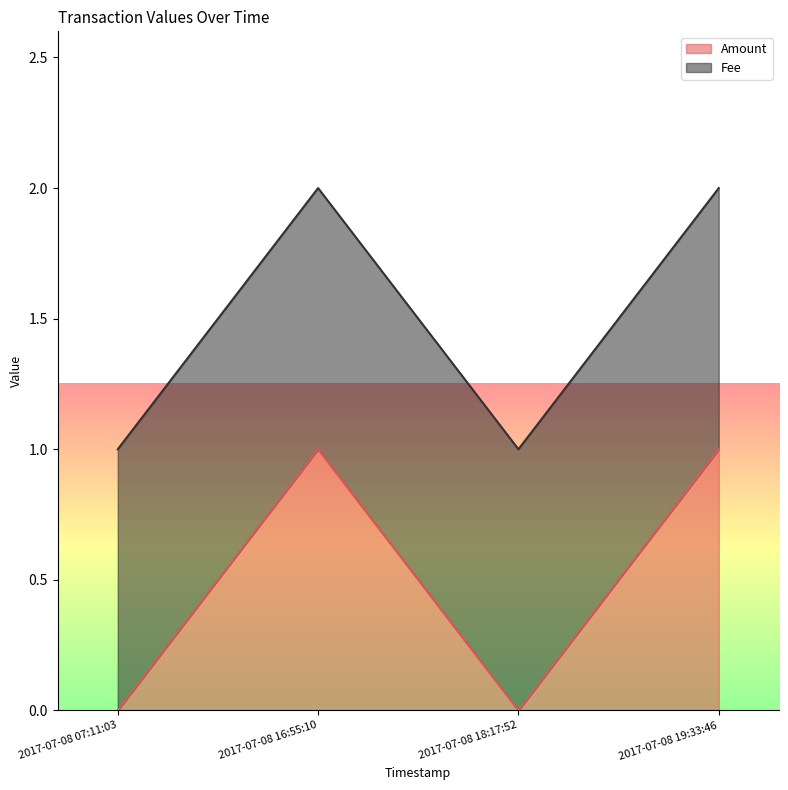

Rank the categories by value from highest to lowest.

2017-07-08 16:55:10, 2017-07-08 19:33:46, 2017-07-08 07:11:03, 2017-07-08 18:17:52